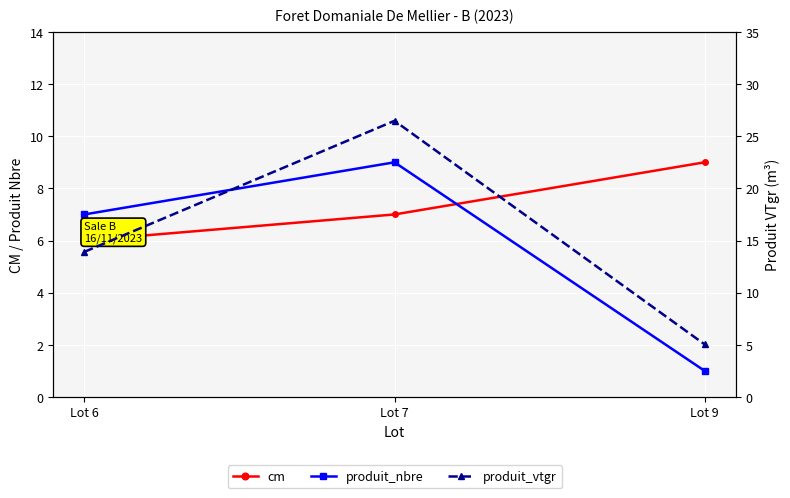

Rank the series at Lot 6 from highest to lowest value.

produit_vtgr, produit_nbre, cm